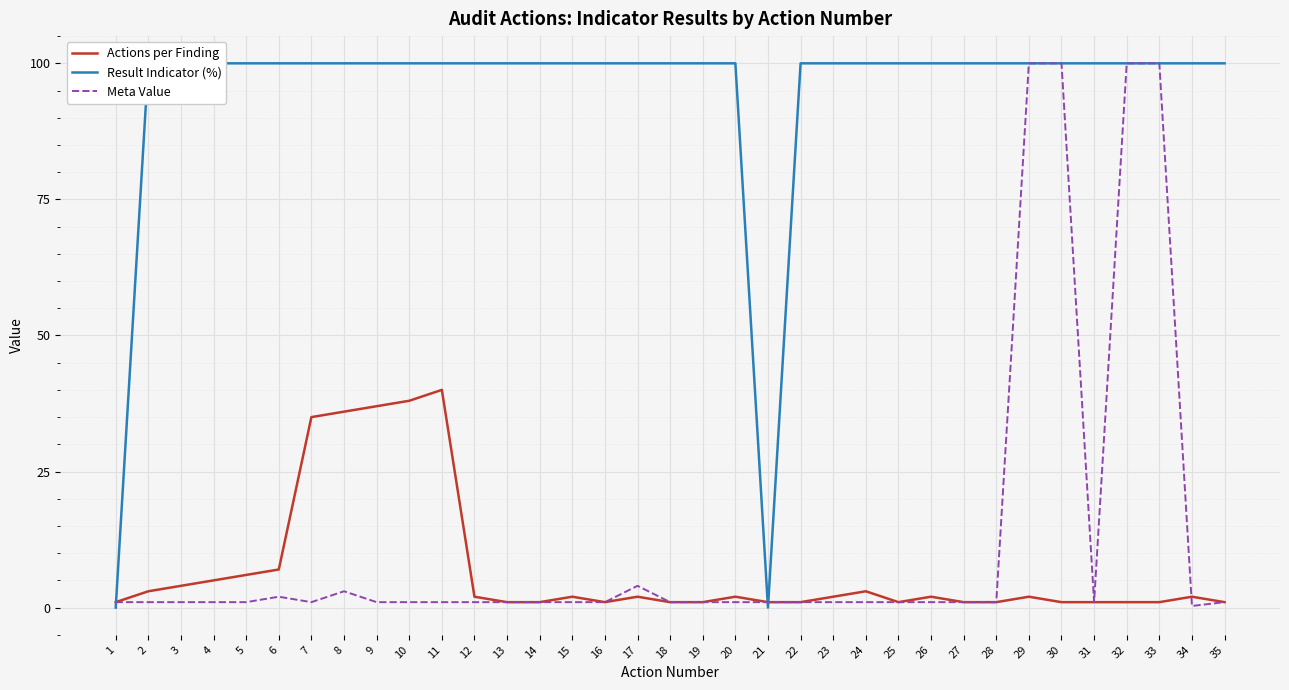

What is the average value of the Meta Value series?

12.5